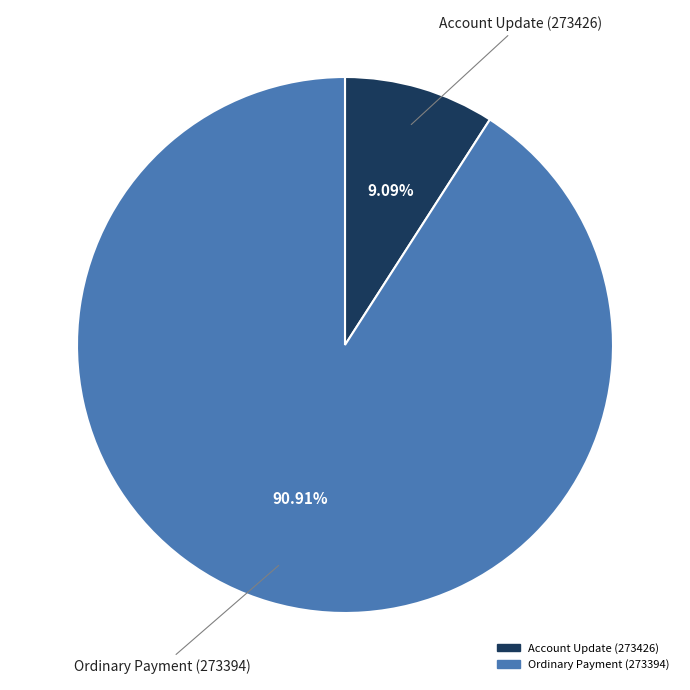

Is it true that Ordinary Payment (273394) is 83% of the pie?

False